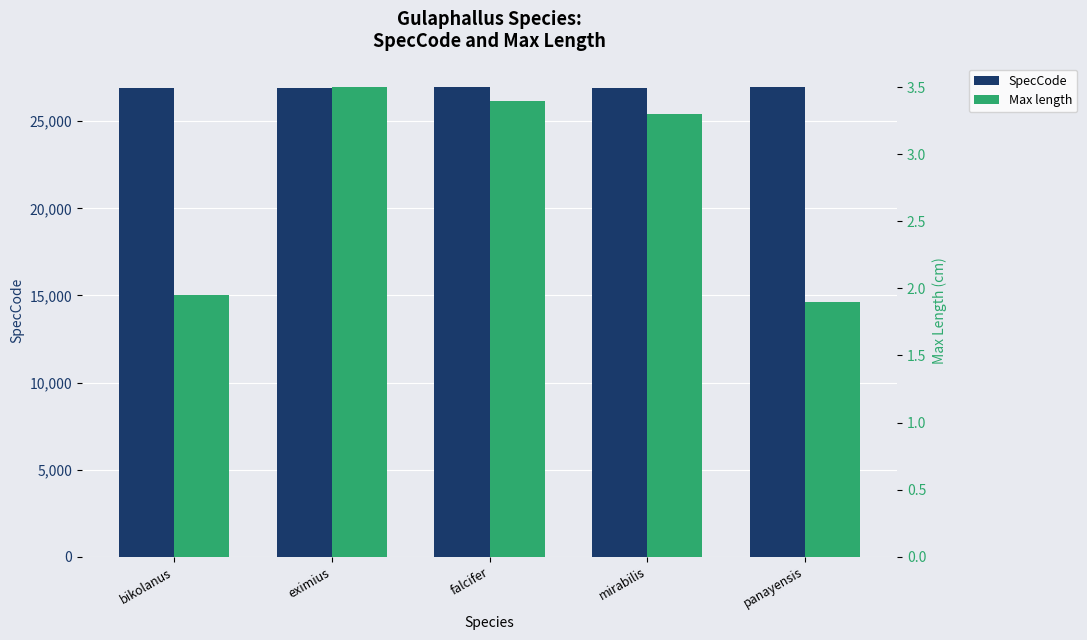

Where is Max length nearest to the value 2?

bikolanus